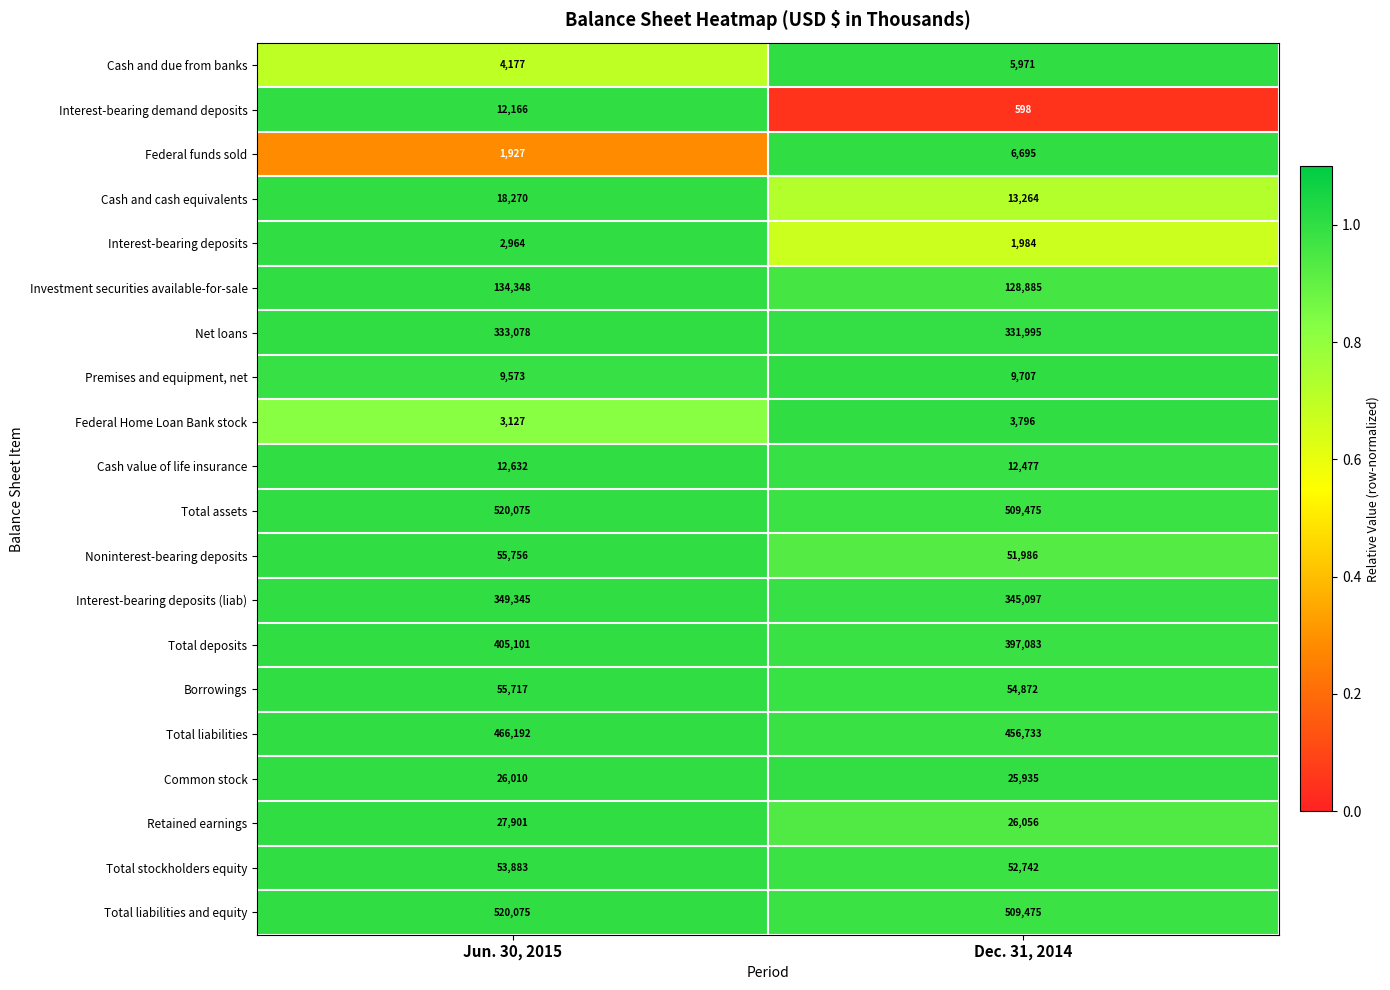

What is the spread (max minus min) of values at Dec. 31, 2014?

508877